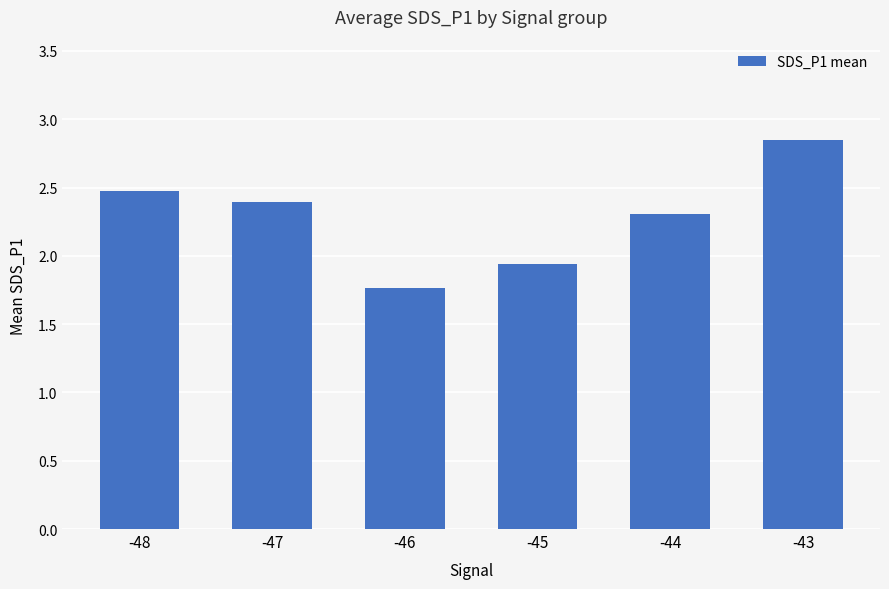

List the labels in order of value, largest first.

-43, -48, -47, -44, -45, -46